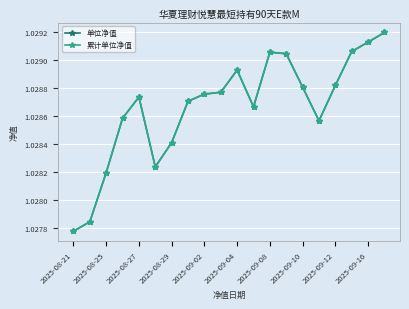

Reading left to right, extract all data points from this chart.

单位净值: 1.0	1.0	1.0	1.0	1.0	1.0	1.0	1.0	1.0	1.0	1.0	1.0	1.0	1.0	1.0	1.0	1.0	1.0	1.0	1.0
累计单位净值: 1.0	1.0	1.0	1.0	1.0	1.0	1.0	1.0	1.0	1.0	1.0	1.0	1.0	1.0	1.0	1.0	1.0	1.0	1.0	1.0